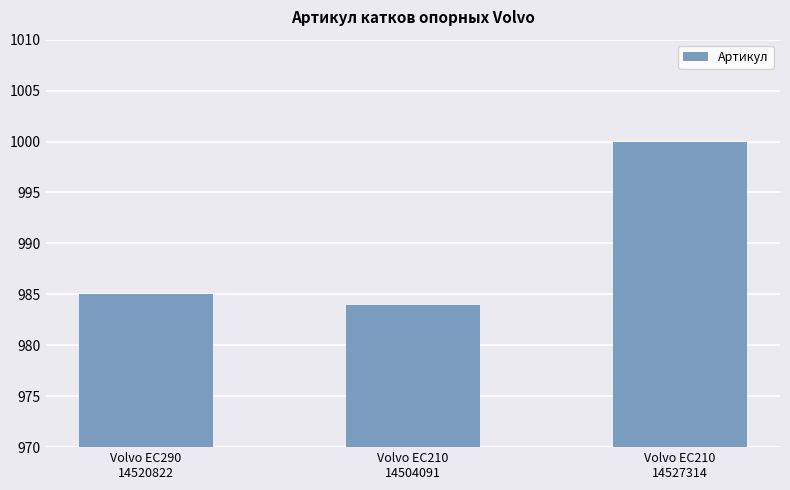

What is the change in value from Volvo EC290
14520822 to Volvo EC210
14527314?

+15